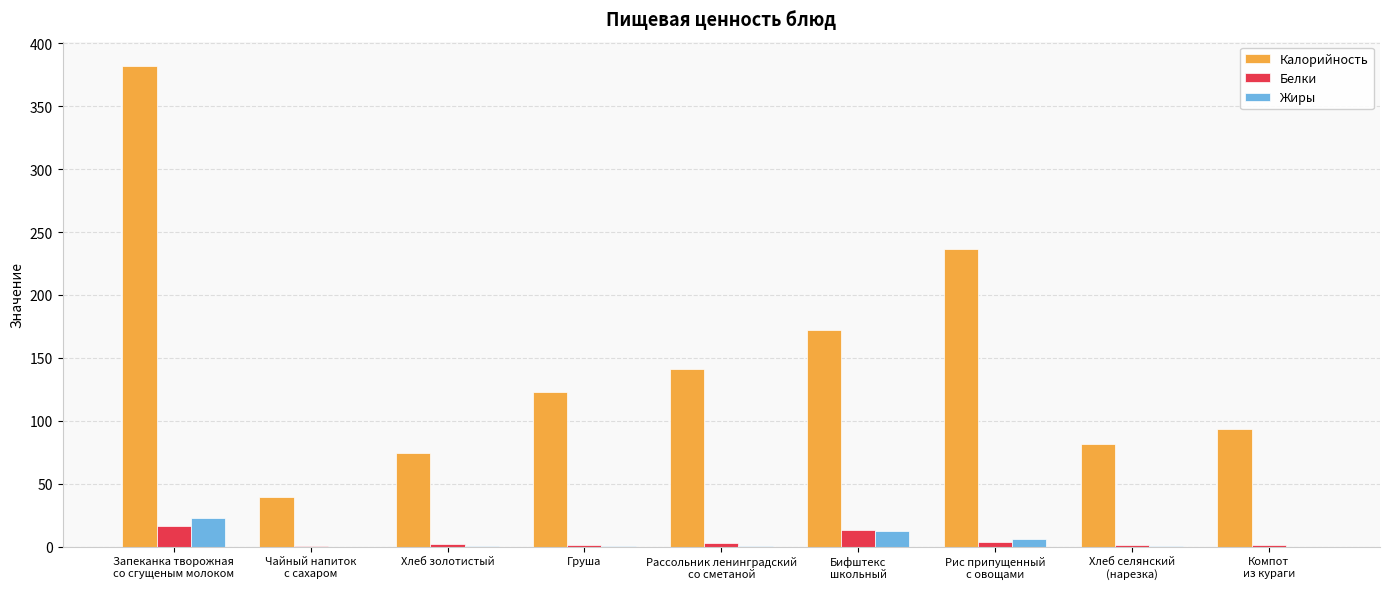

What is the highest value of the Белки series?

16.2